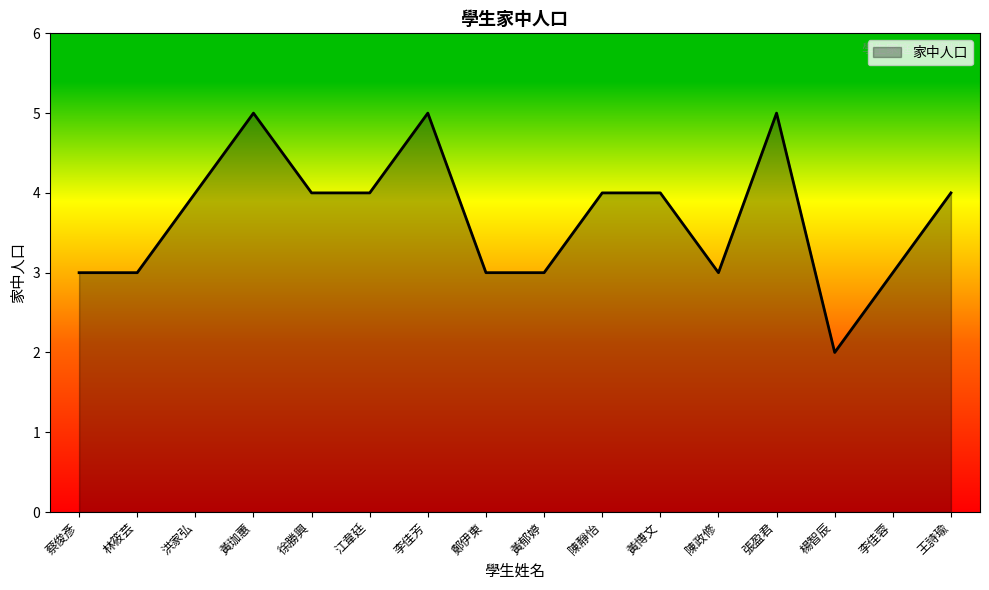

Reading left to right, what are all the values shown in this chart?

3	3	4	5	4	4	5	3	3	4	4	3	5	2	3	4